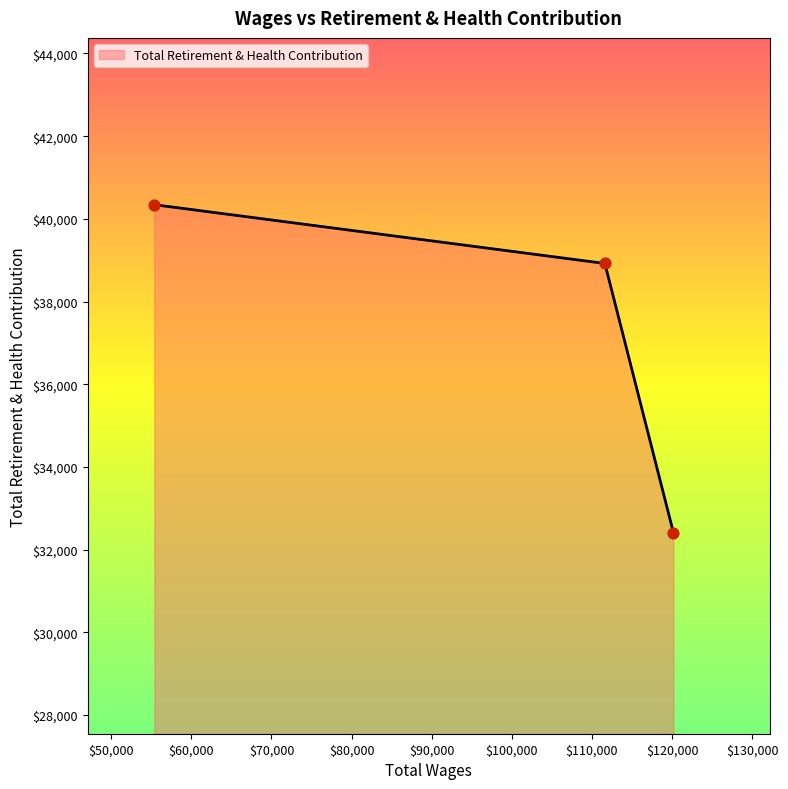

What is the minimum value shown in the chart?

32409